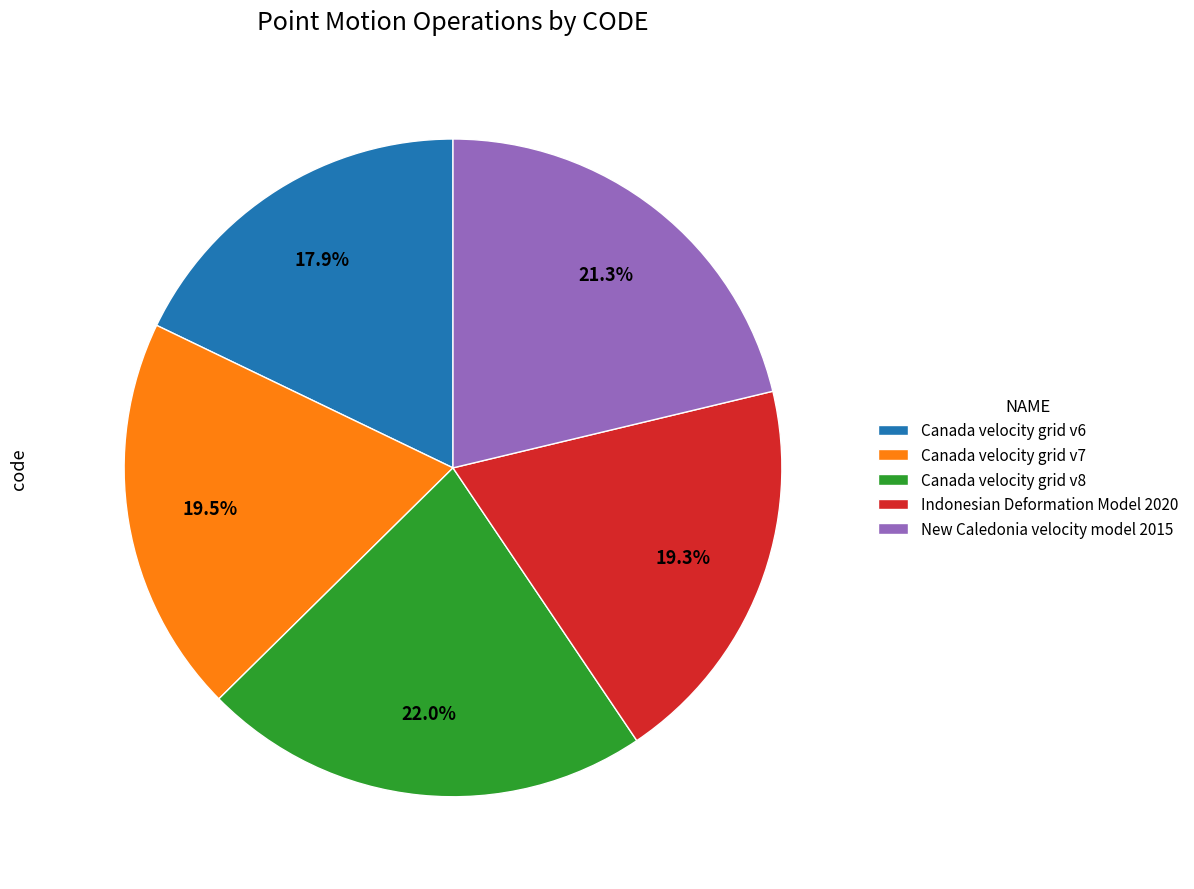

To the nearest percent, what is the combined percentage of Indonesian Deformation Model 2020 and Canada velocity grid v6?

37%